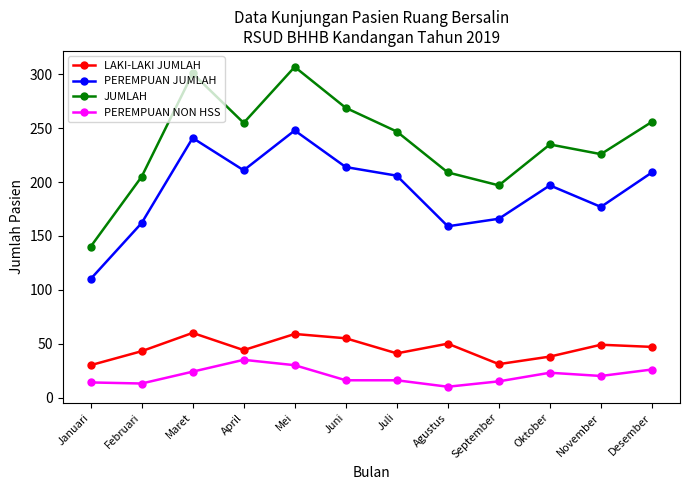

Where is PEREMPUAN JUMLAH nearest to the value 179?

November